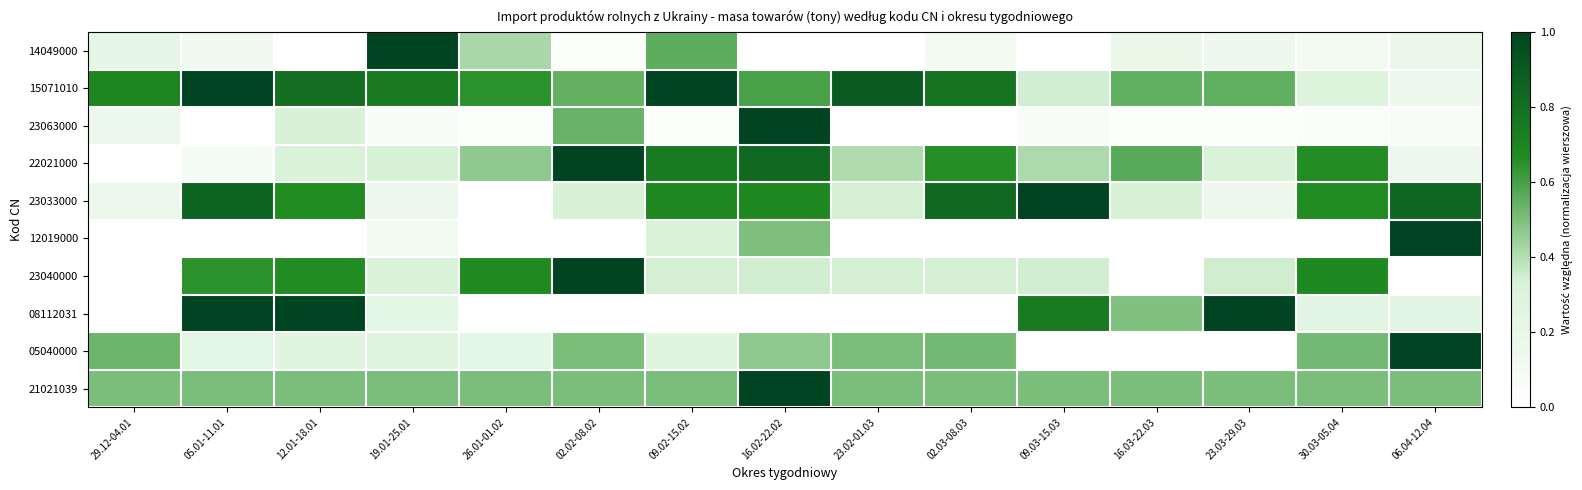

Which series has the largest total across all categories?

15071010